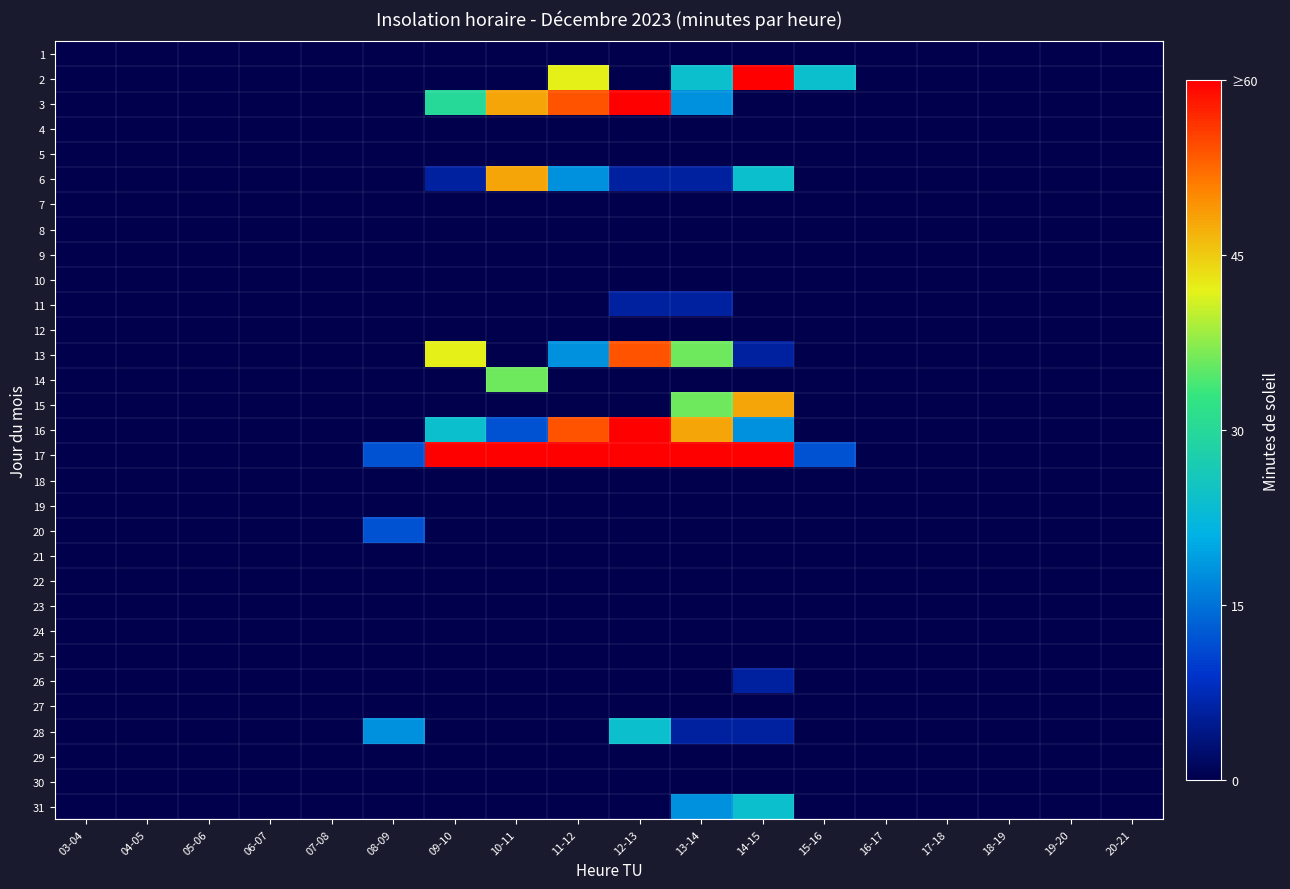

Which has a higher value, 16-17 or 14-15?

16-17